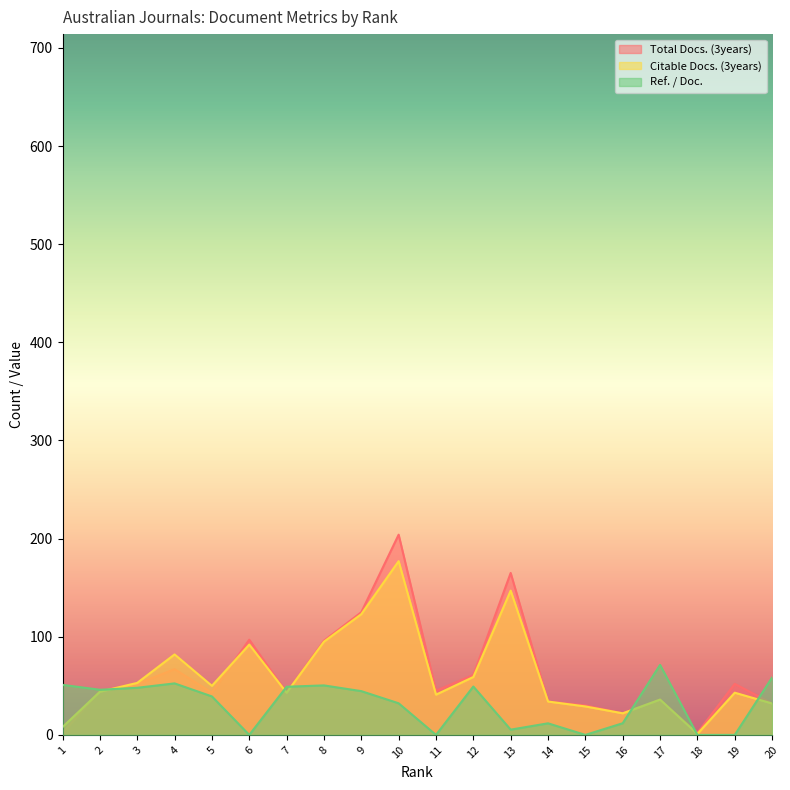

What is the value of the Citable Docs. (3years) point at the 18th from the left?

1.0